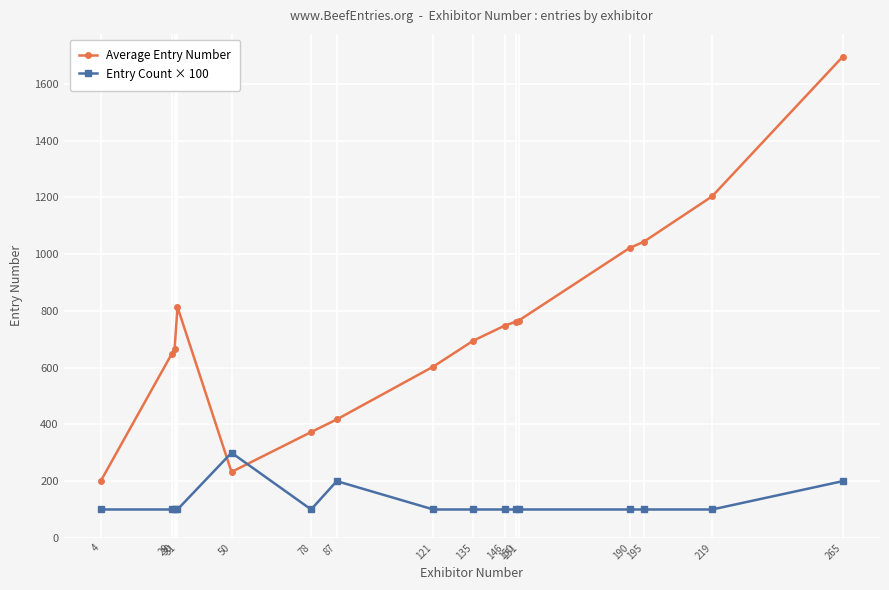

Which series has the largest range (max minus min)?

Average Entry Number